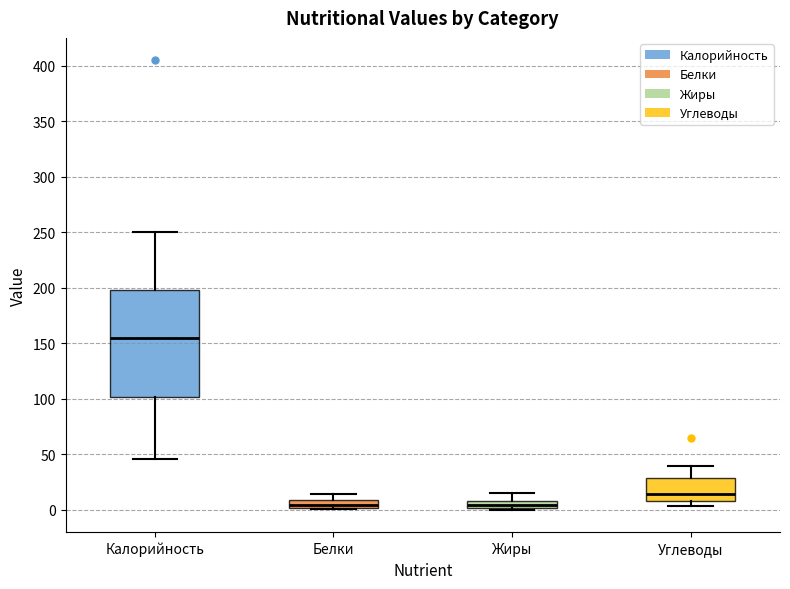

Where does the upper whisker of the box for Калорийность end on the y-axis? The values are not printed on the chart, so give them approximately, as read against the axis.

250